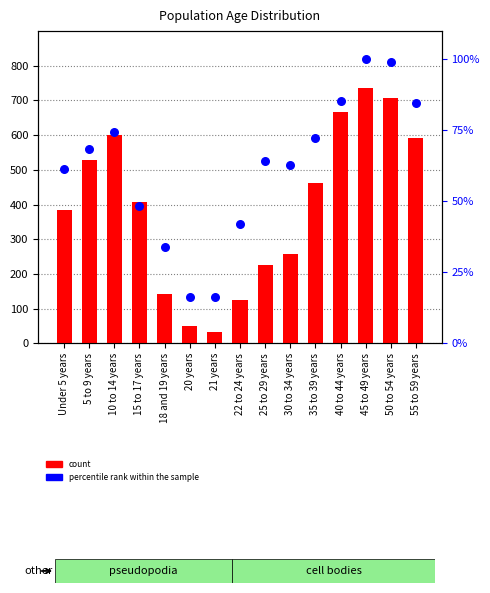

Which series has the widest spread of Y values?

count